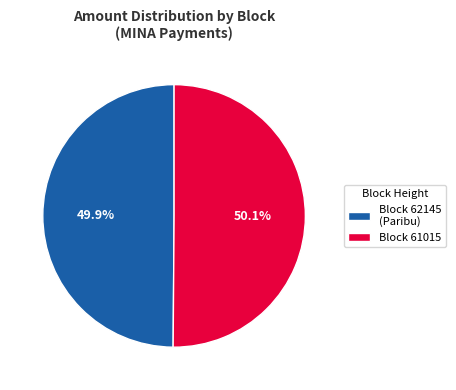

Combined, what portion of the pie is Block 62145 (Paribu) and Block 61015?

100.0%